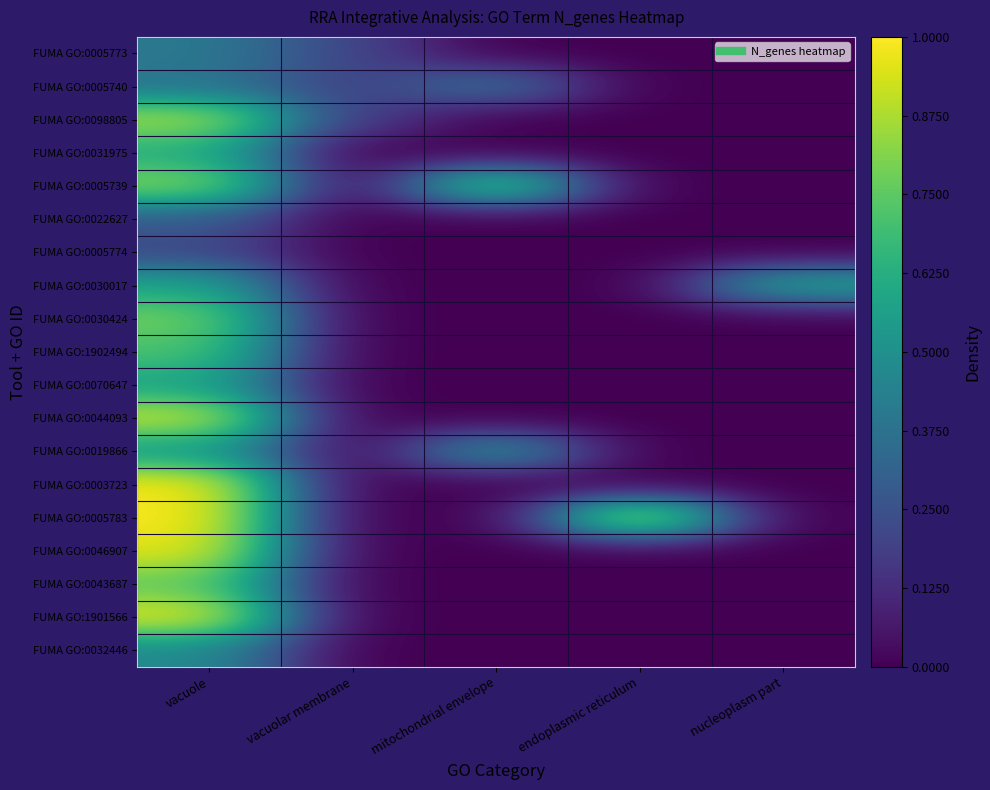

At nucleoplasm part, list the series in order from smallest to largest.

FUMA GO:0005773, FUMA GO:0005740, FUMA GO:0098805, FUMA GO:0031975, FUMA GO:0005739, FUMA GO:0022627, FUMA GO:0005774, FUMA GO:0030424, FUMA GO:1902494, FUMA GO:0070647, FUMA GO:0044093, FUMA GO:0019866, FUMA GO:0003723, FUMA GO:0005783, FUMA GO:0046907, FUMA GO:0043687, FUMA GO:1901566, FUMA GO:0032446, FUMA GO:0030017